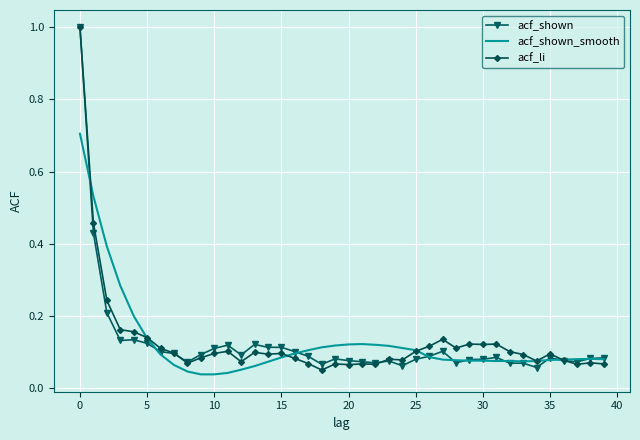

What is the maximum value for acf_shown_smooth?

0.7